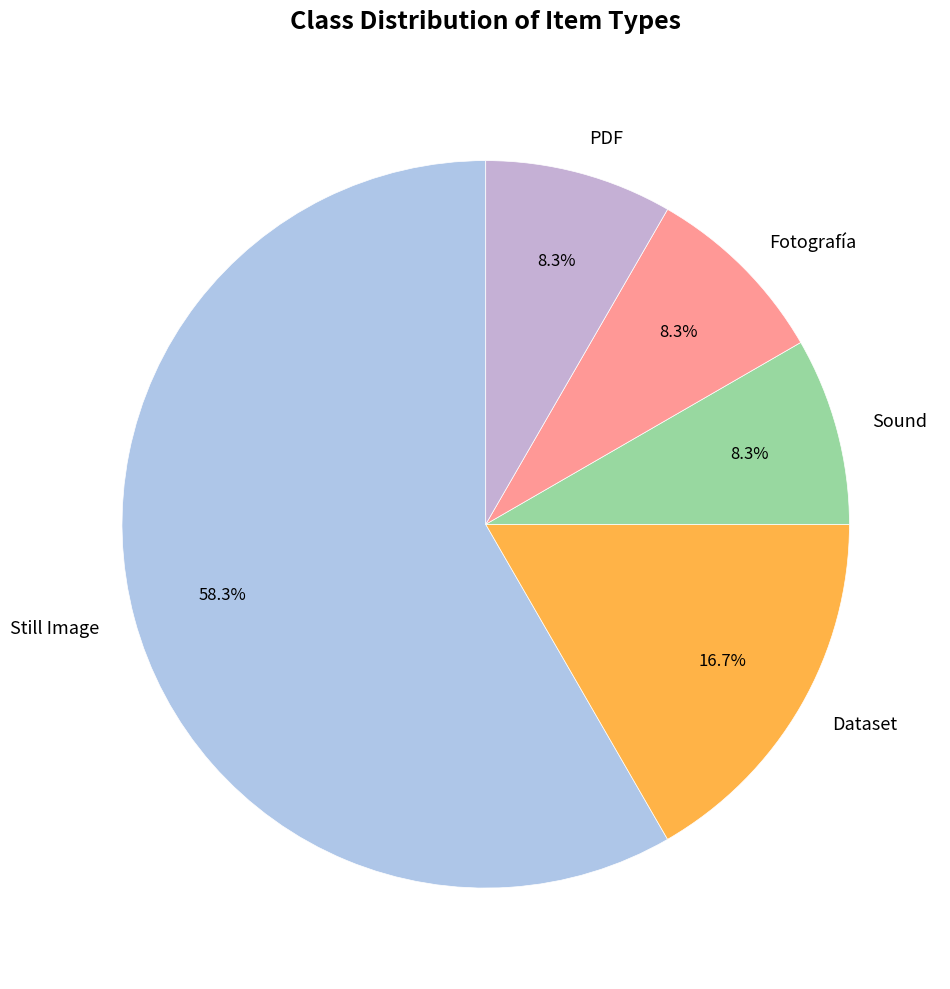

Which category has the biggest portion of the pie?

Still Image